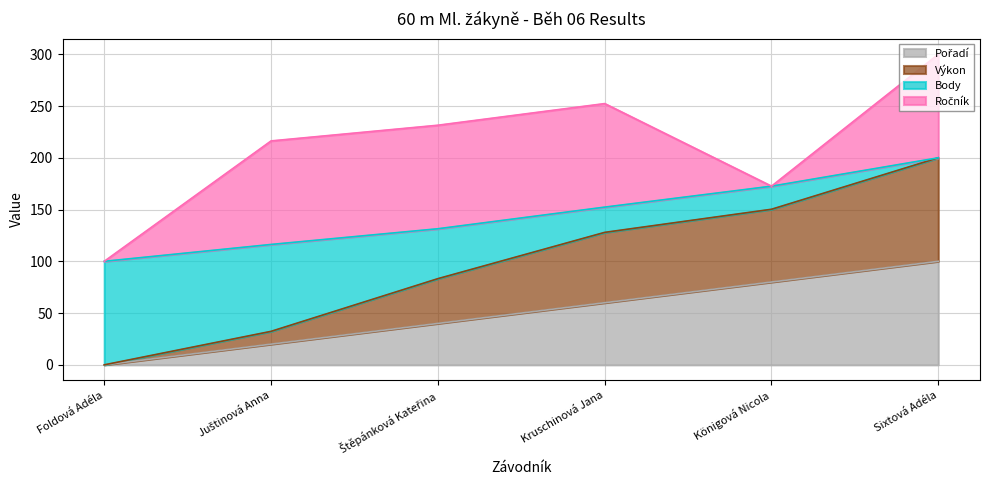

At which category is the sum across all series the highest?

Sixtová Adéla